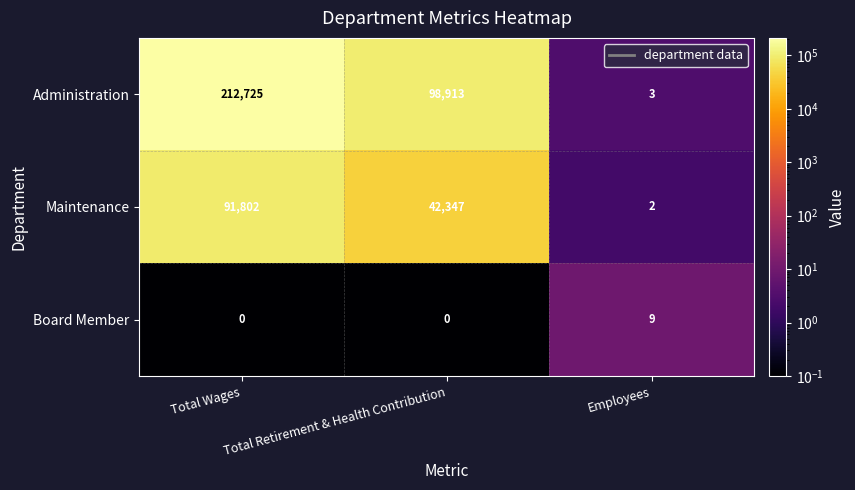

What is the approximate value of Board Member at Employees?

9